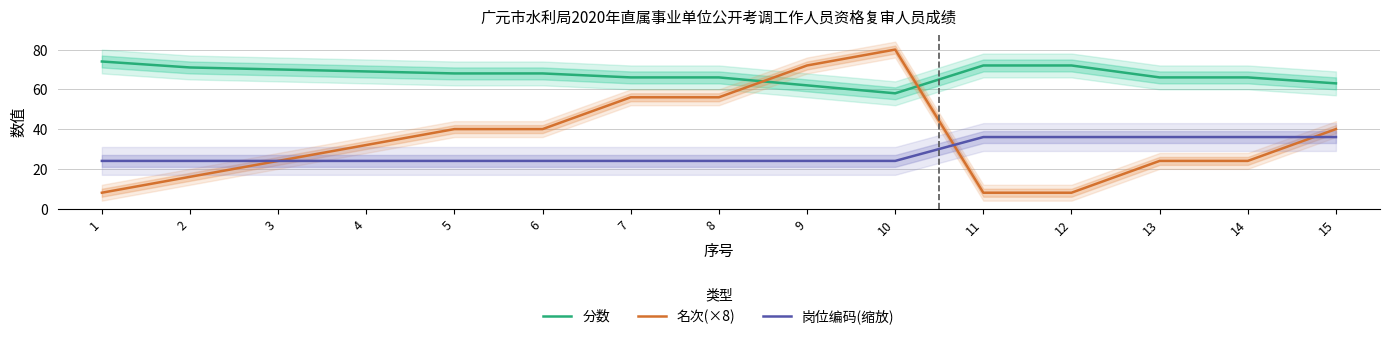

Reading left to right, extract all data points from this chart.

分数: 74	71	70	69	68	68	66	66	62	58	72	72	66	66	63
名次(×8): 8	16	24	32	40	40	56	56	72	80	8	8	24	24	40
岗位编码(缩放): 24	24	24	24	24	24	24	24	24	24	36	36	36	36	36